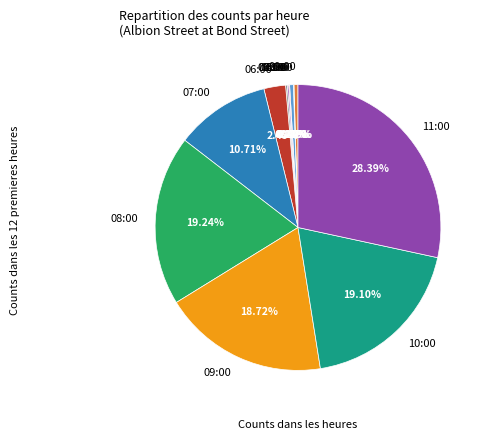

Which has a higher value, 11:00 or 10:00?

11:00